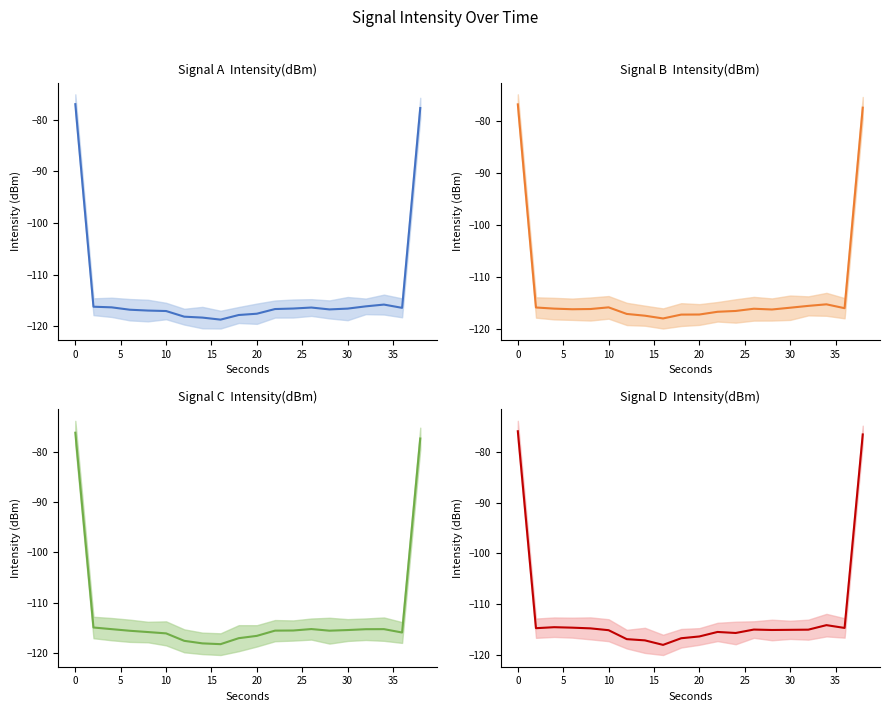

Which series ends up on top after the final intersection of Signal B  Intensity(dBm) and Signal D  Intensity(dBm)?

Signal D  Intensity(dBm)